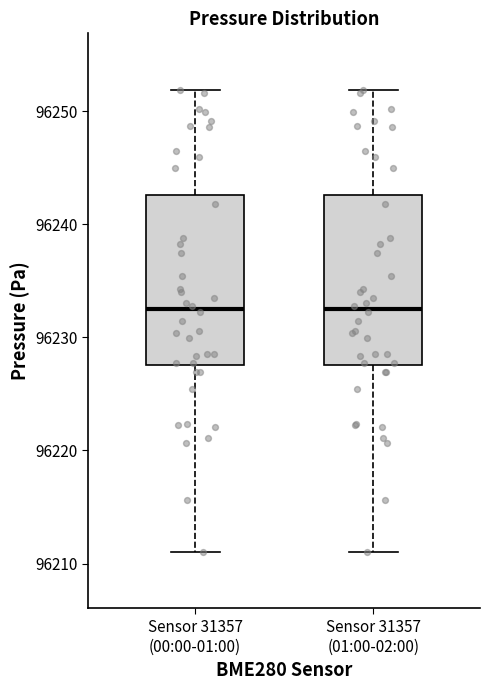

Reading left to right, transcribe this box plot: for each box, give where its median line is, the range the box spans, and where its two whiskers end, as read against the y-axis. The values are not printed on the chart, so give them approximately, as read against the axis.

Sensor 31357 (00:00-01:00): median 96233, box 96228 to 96243, whiskers 96211 to 96252
Sensor 31357 (01:00-02:00): median 96233, box 96228 to 96243, whiskers 96211 to 96252